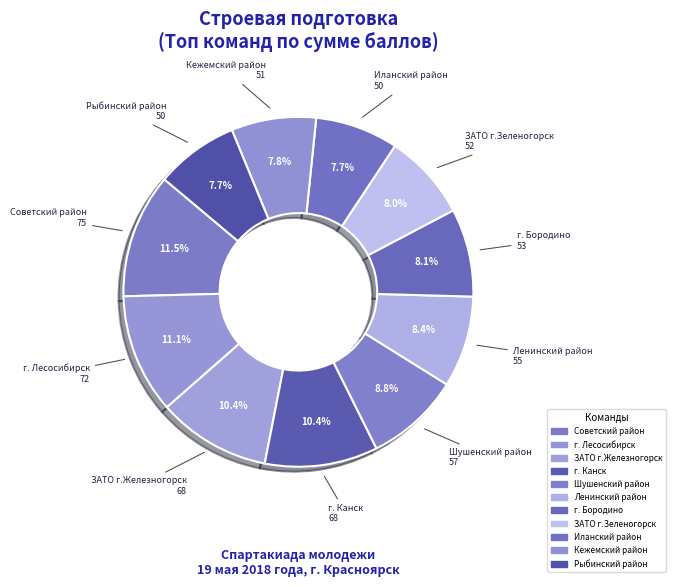

How many segments does this pie chart have?

11